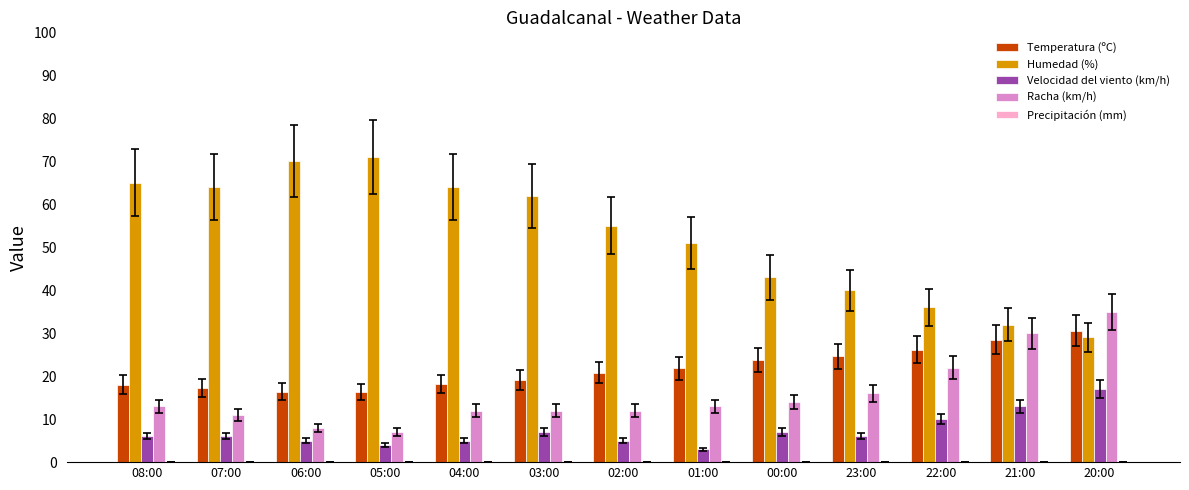

True or false: Humedad (%) has a value of 96.3 at 02:00.

False